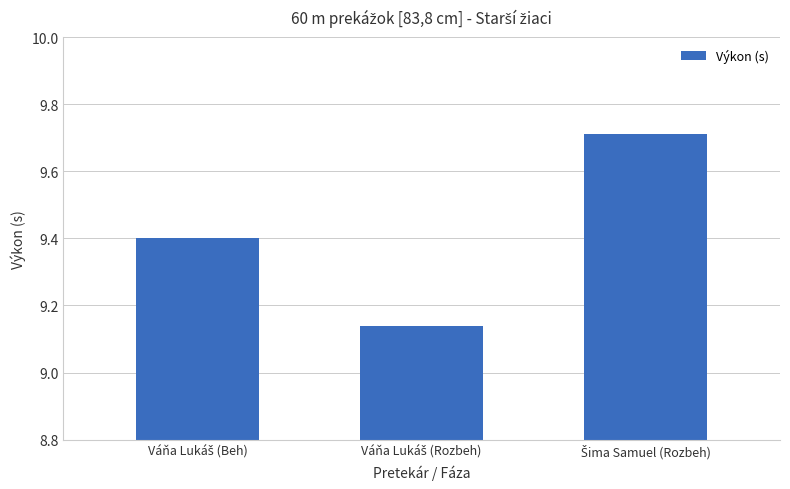

What is the average value?

9.4